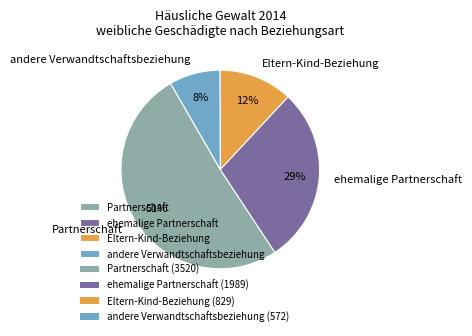

Is there a majority slice in this chart?

Yes